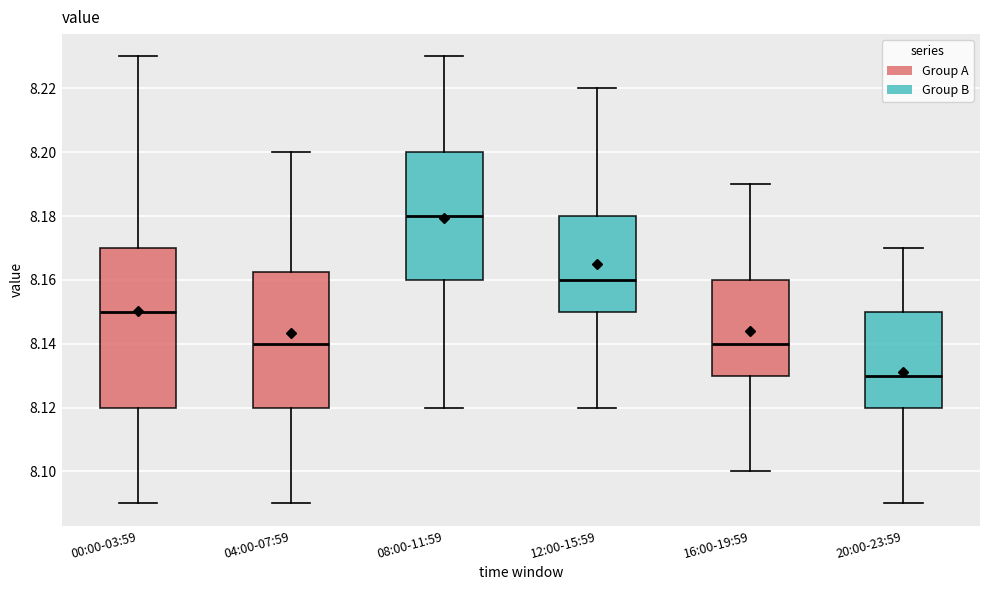

Comparing the boxes themselves (not the whiskers), which one is the tallest?

00:00-03:59